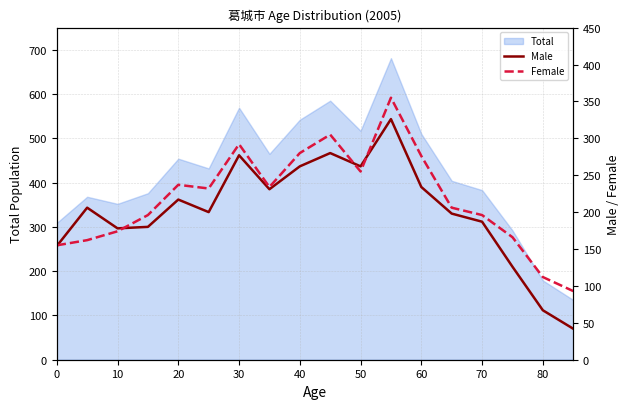

Which series ends up on top after the final intersection of Male and Female?

Female